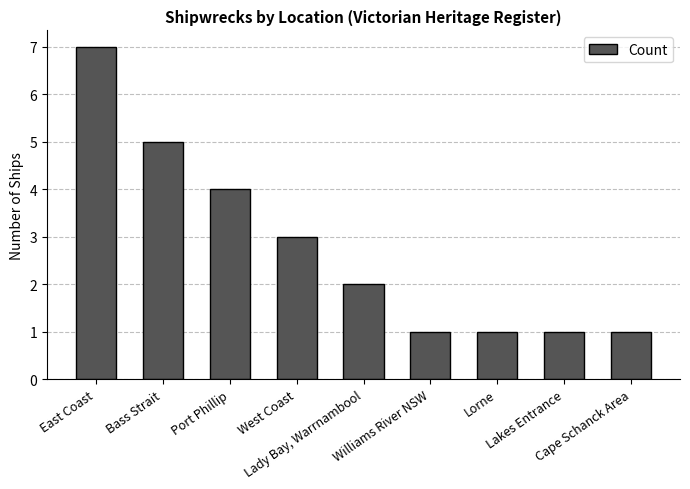

How many values are below 2?

4